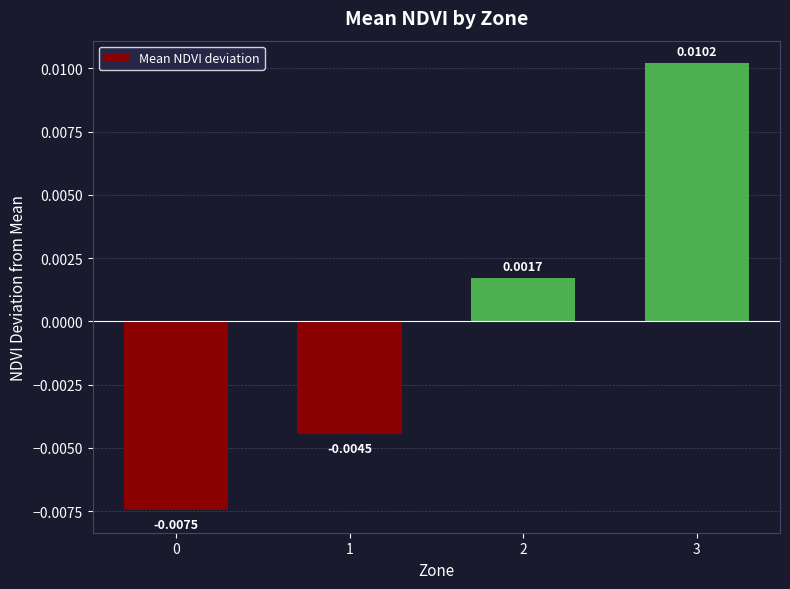

Count the number of categories in the chart.

4